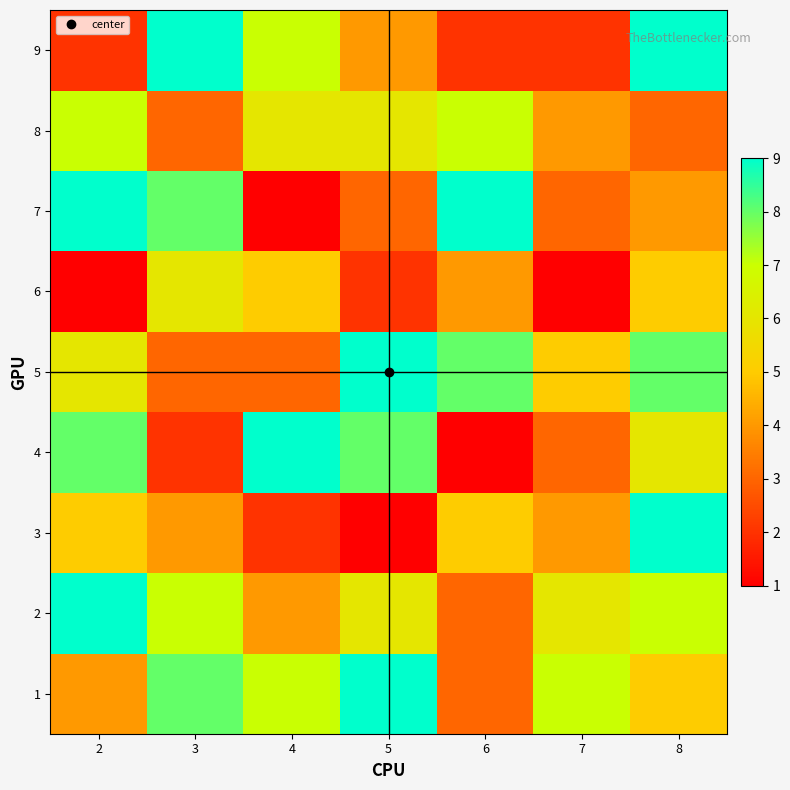

At 4, list the series in order from smallest to largest.

7, 3, 5, 2, 6, 8, 1, 9, 4